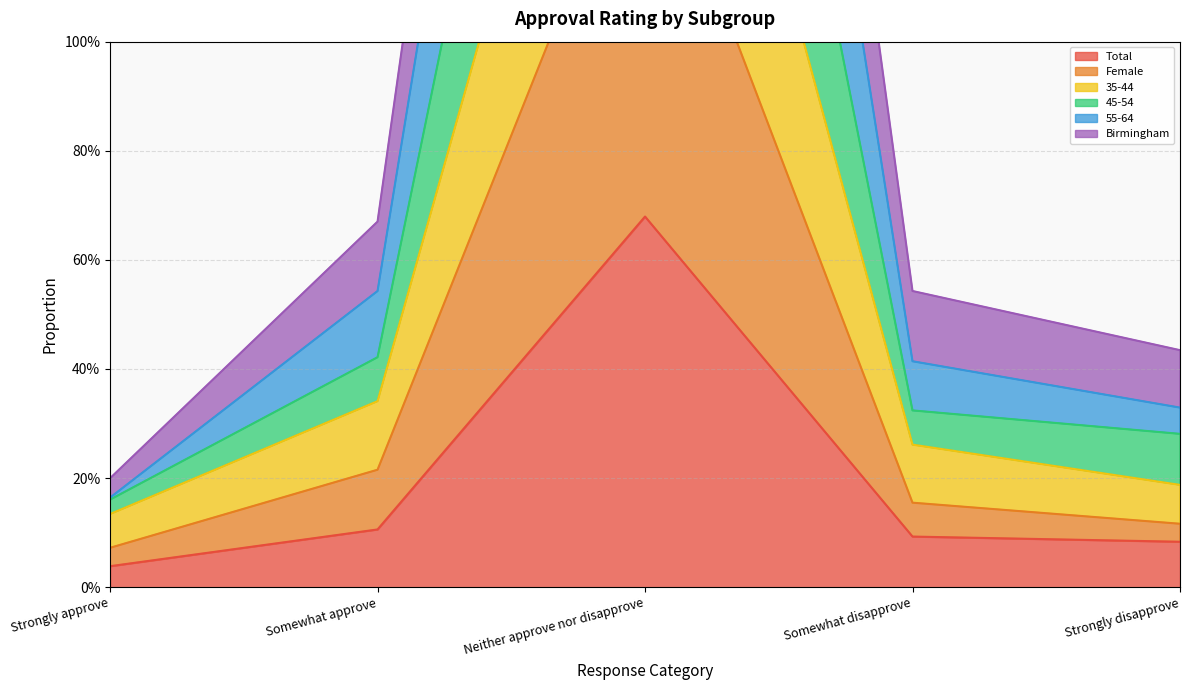

Is it true that Female equals 3.5 at Neither approve nor disapprove?

False